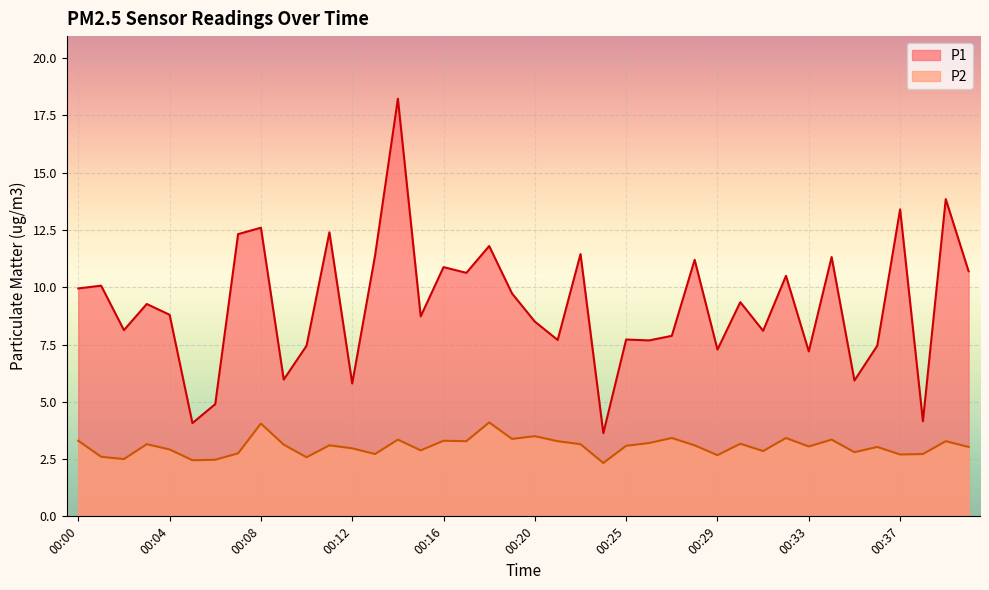

True or false: P2 and P1 intersect in this chart.

False